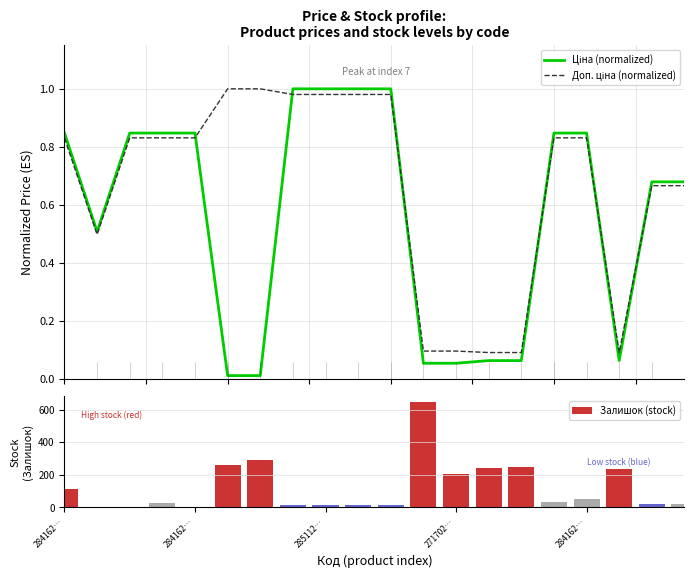

Which series has the widest spread of values?

Залишок (stock)